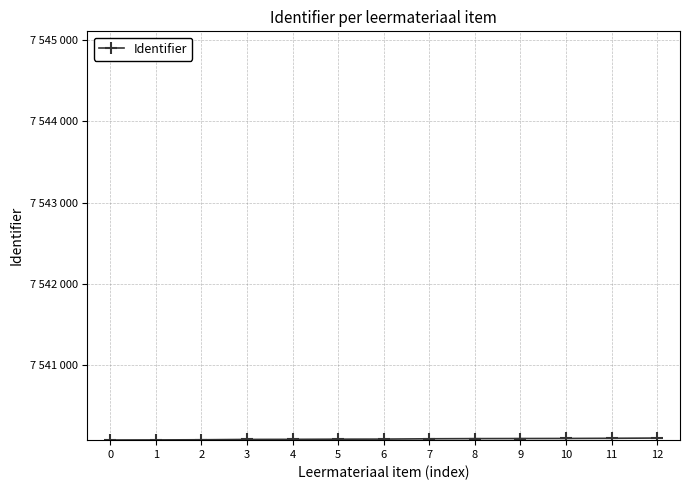

Does the chart have visible grid lines?

Yes